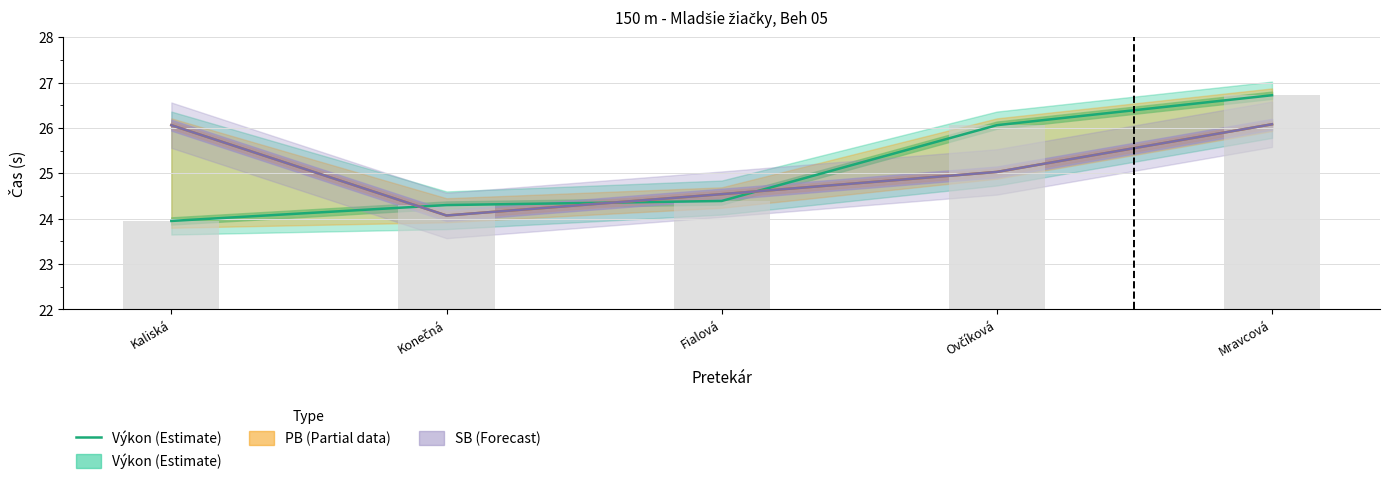

Are the bars grouped side by side (vs. stacked)?

No